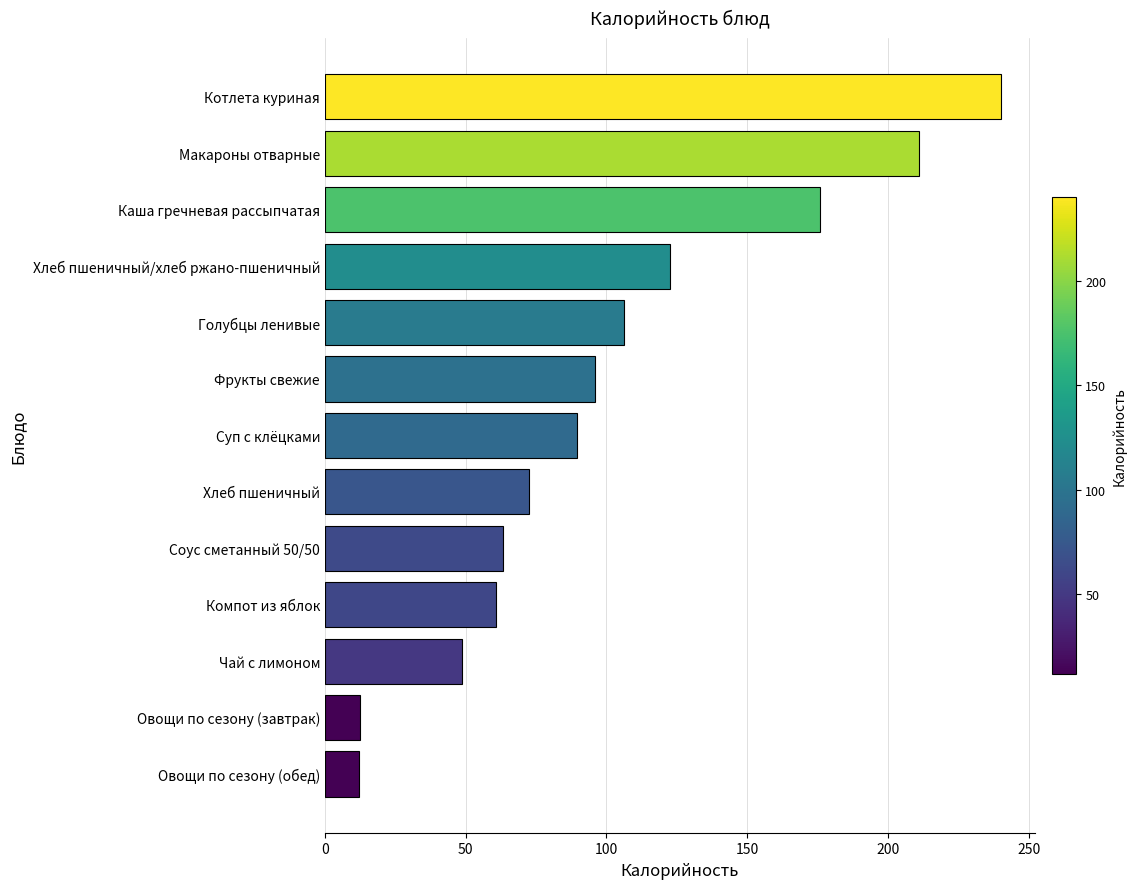

How many data points are above 89?

7